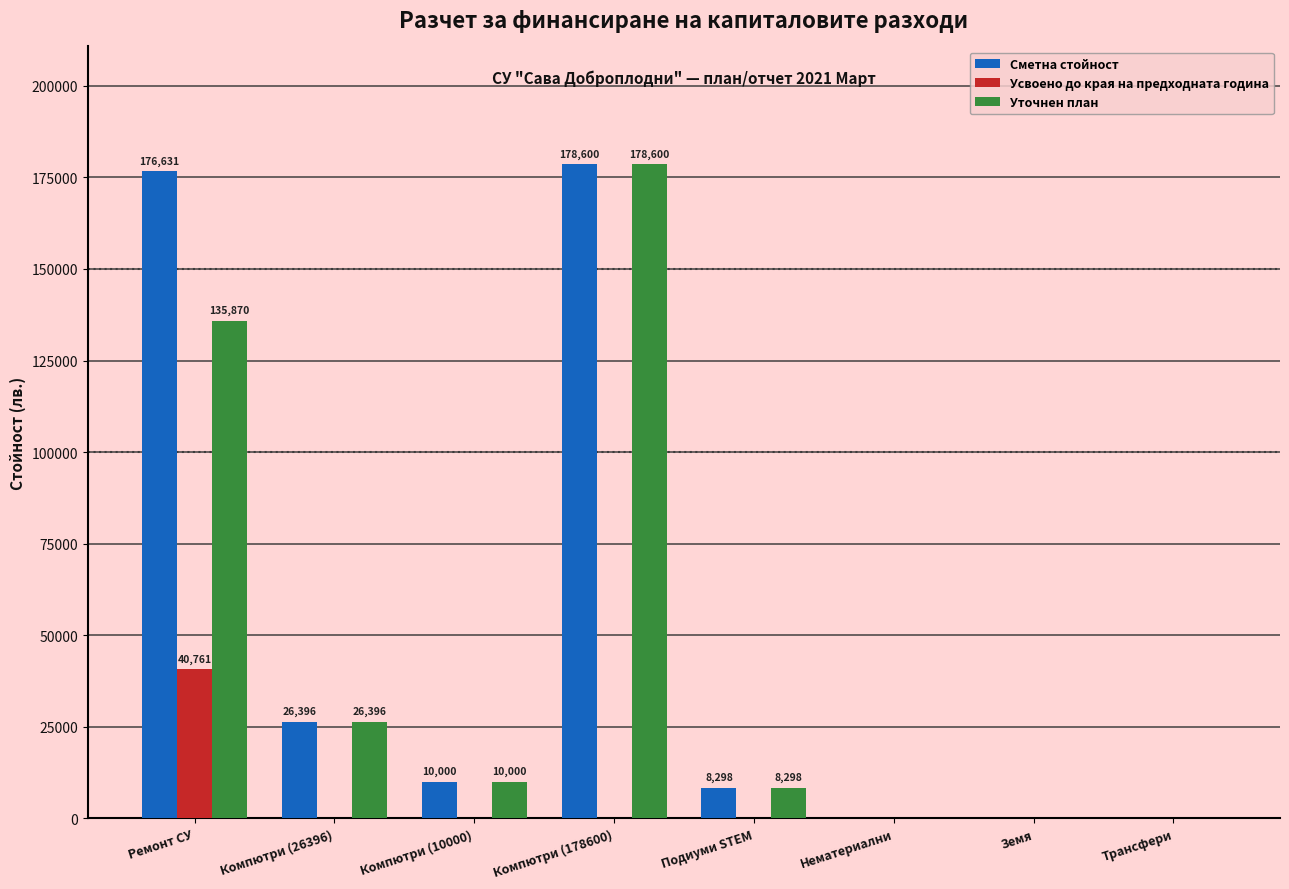

Between Ремонт СУ and Трансфери, which series saw the biggest shift?

Сметна стойност